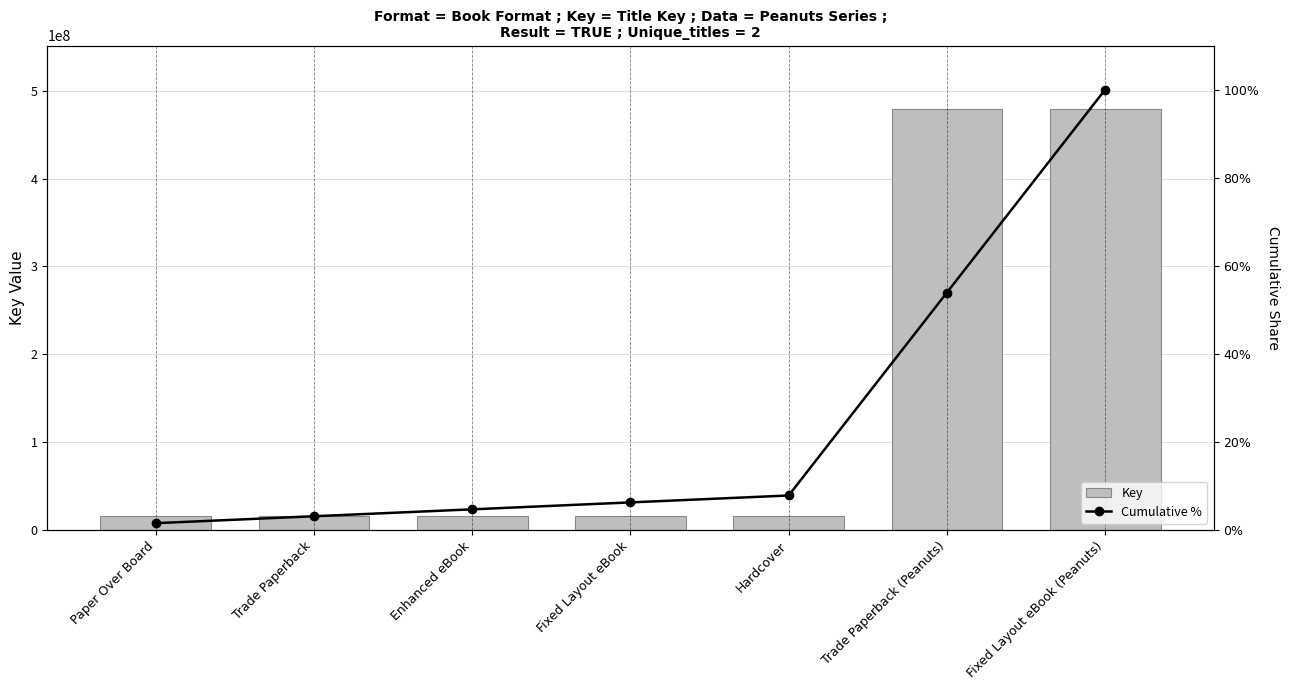

Rank the series by their average value, from highest to lowest.

Key, Cumulative %